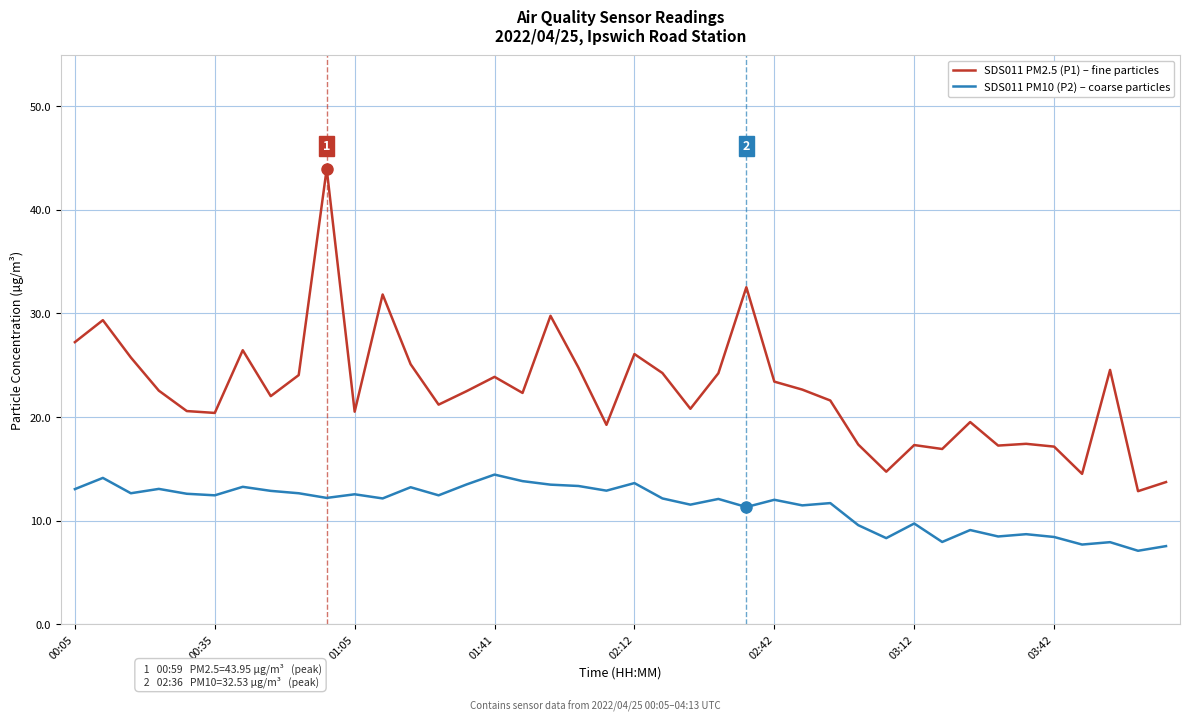

True or false: SDS011 PM2.5 (P1) – fine particles and SDS011 PM10 (P2) – coarse particles intersect in this chart.

False